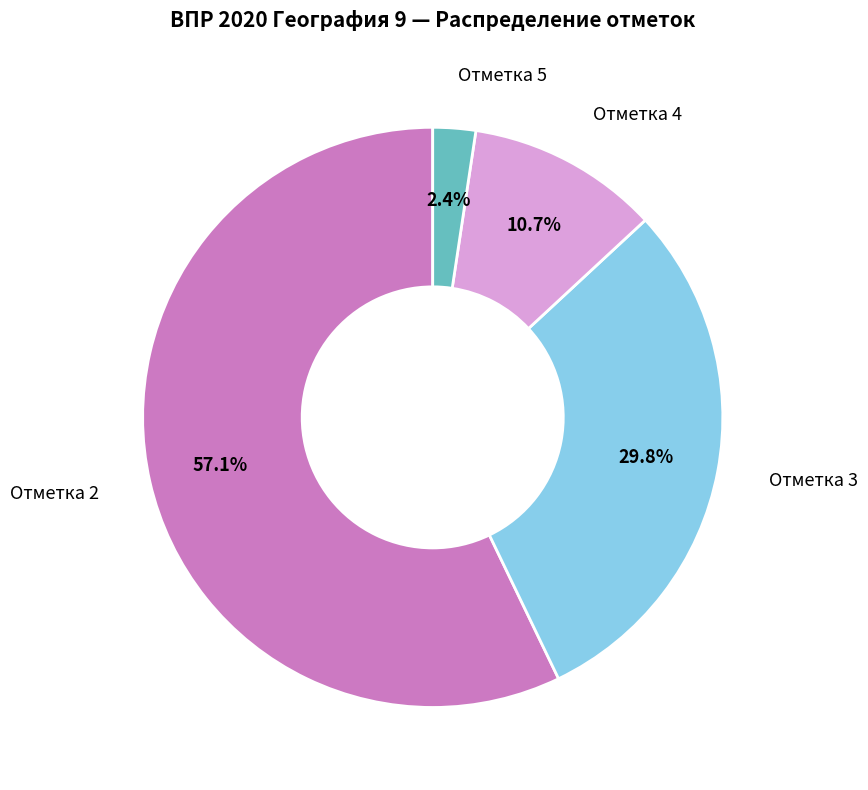

How many slices are in this pie chart?

4